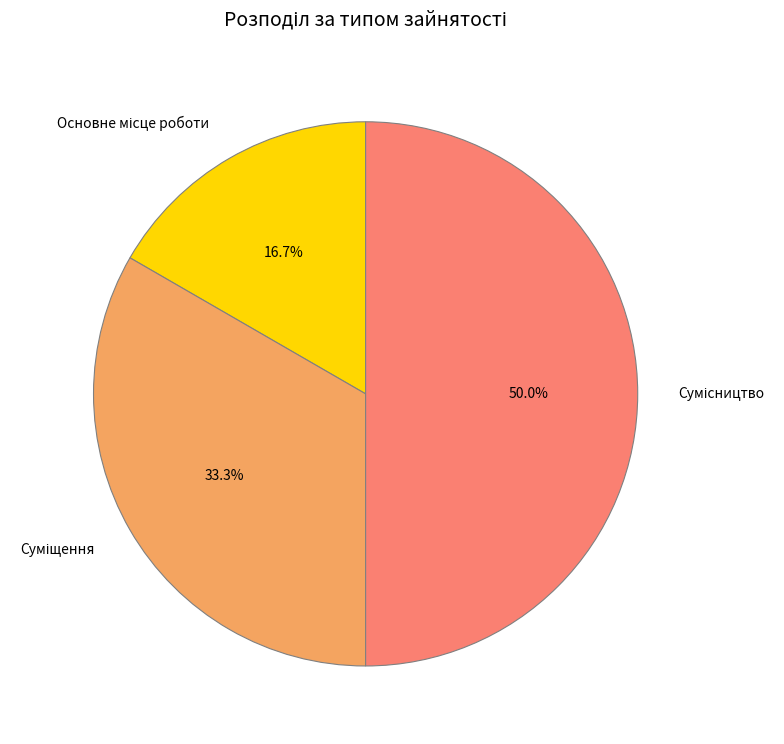

To the nearest percent, what is the difference between the largest and smallest slice percentages?

33%